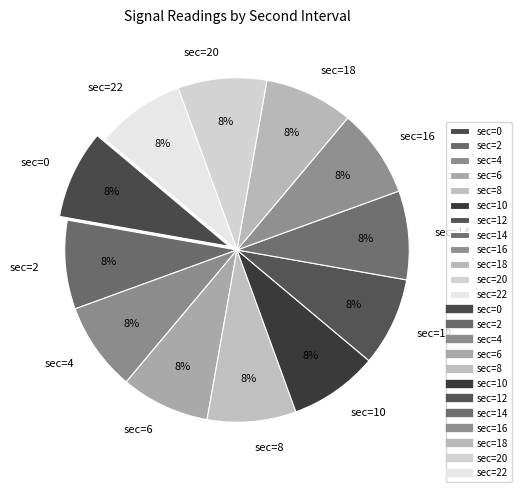

To the nearest percent, what is the combined percentage of sec=12 and sec=8?

17%